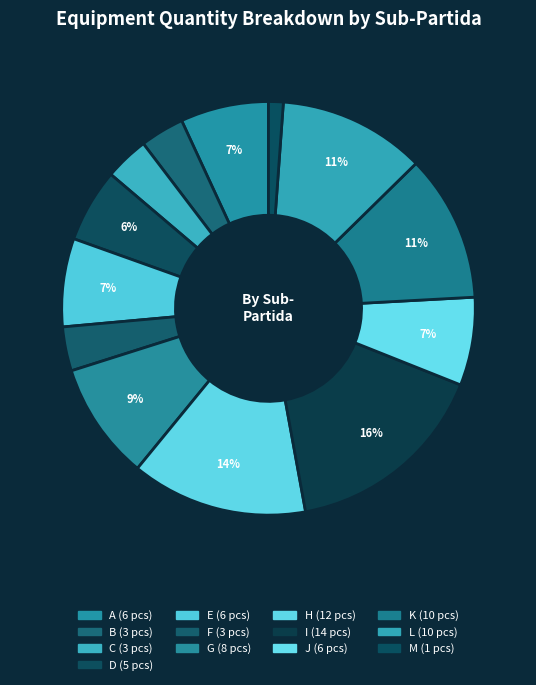

How many segments does this pie chart have?

13